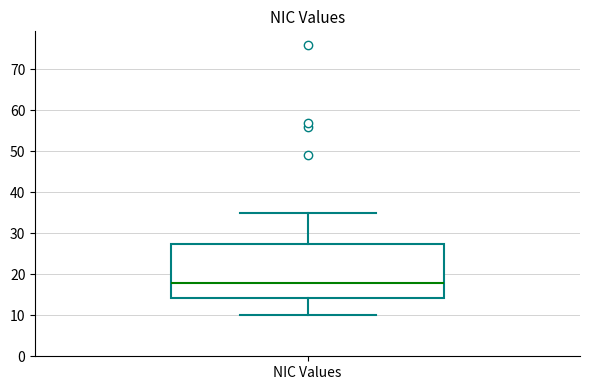

Transcribe this box plot: give where the median line is, the range the box spans, and where the two whiskers end, as read against the y-axis. The values are not printed on the chart, so give them approximately, as read against the axis.

median 18, box 14 to 28, whiskers 10 to 35